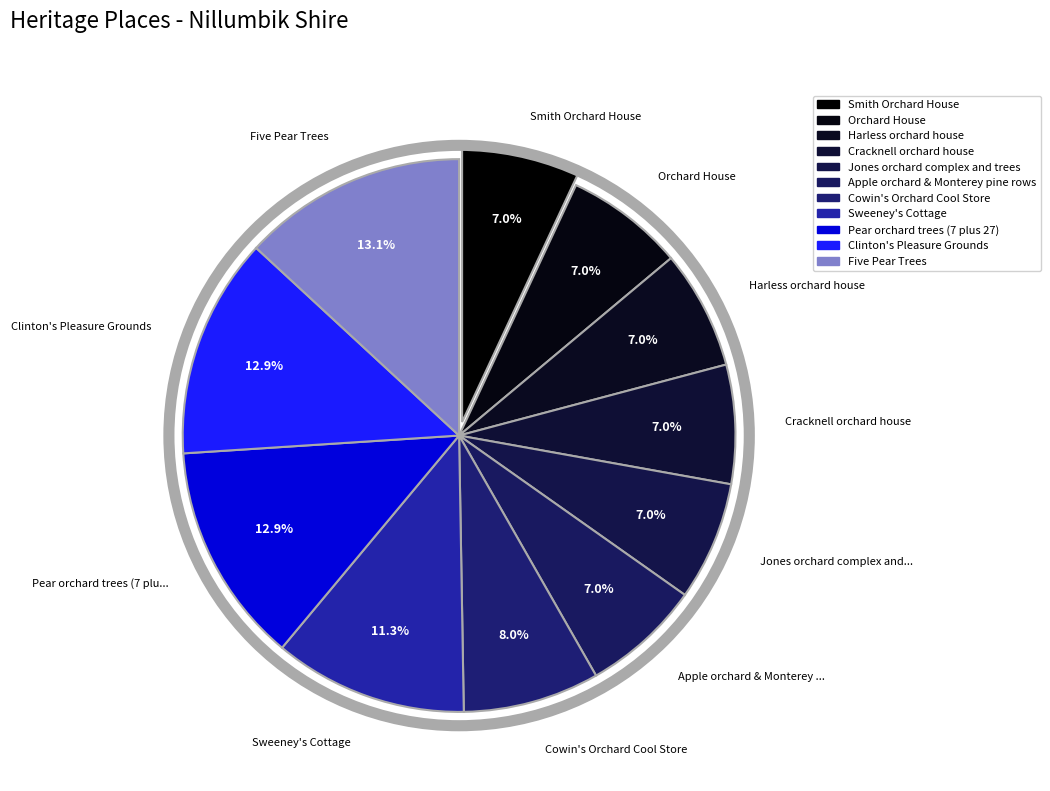

To the nearest percent, what is the combined percentage of Apple orchard & Monterey pine rows and Orchard House?

14%